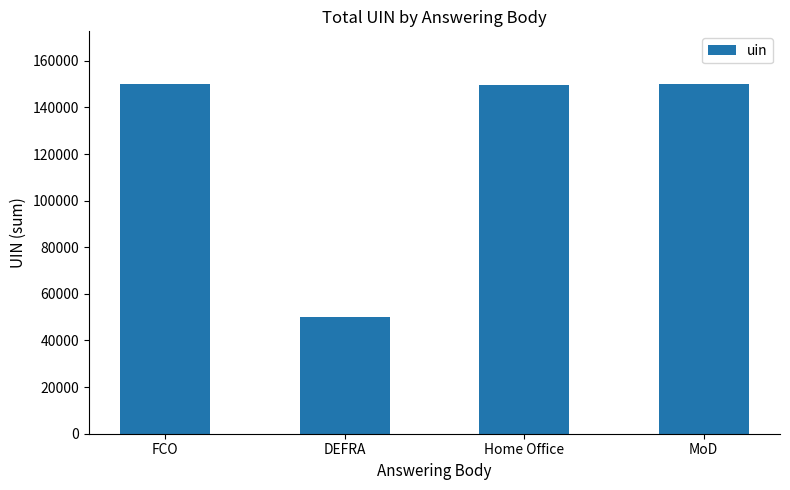

What is the greatest value displayed?

150125